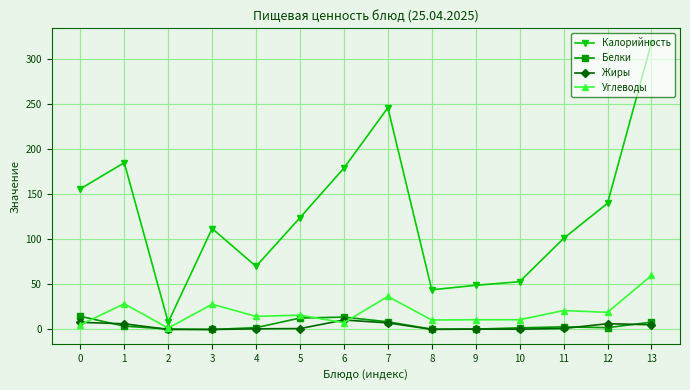

Which label corresponds to the largest value in the chart?

13